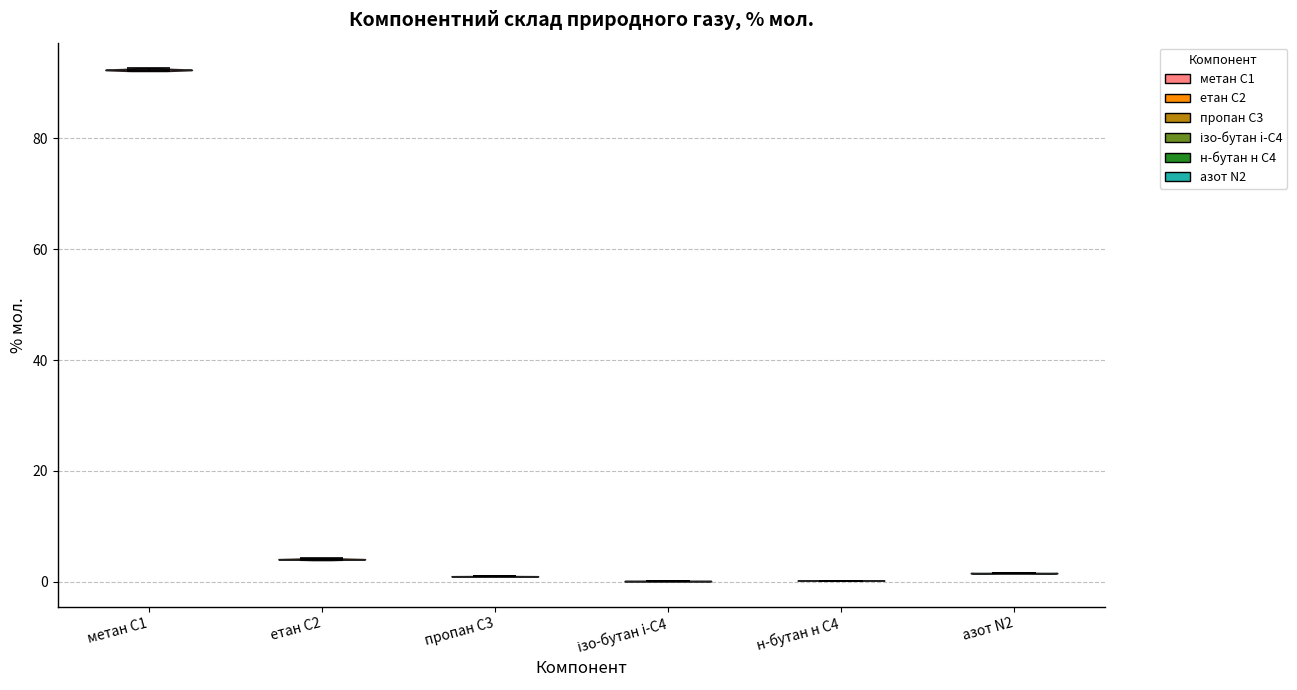

What is the highest point the violin for ізо-бутан i-C4 reaches on the y-axis? The values are not printed on the chart, so give them approximately, as read against the axis.

0